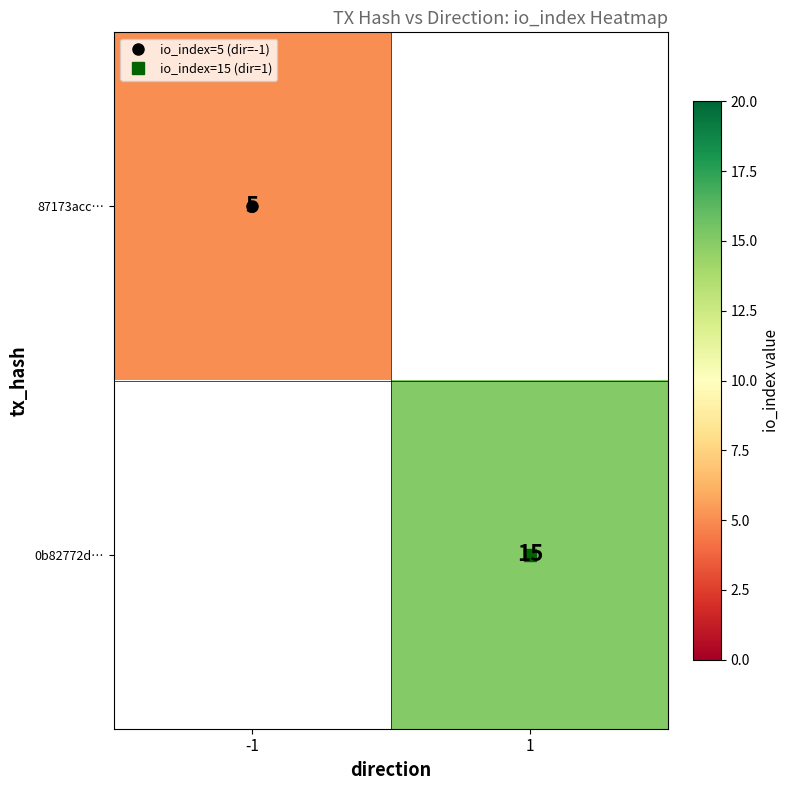

True or false: 87173acc… has a value of 5.0 at -1.

True